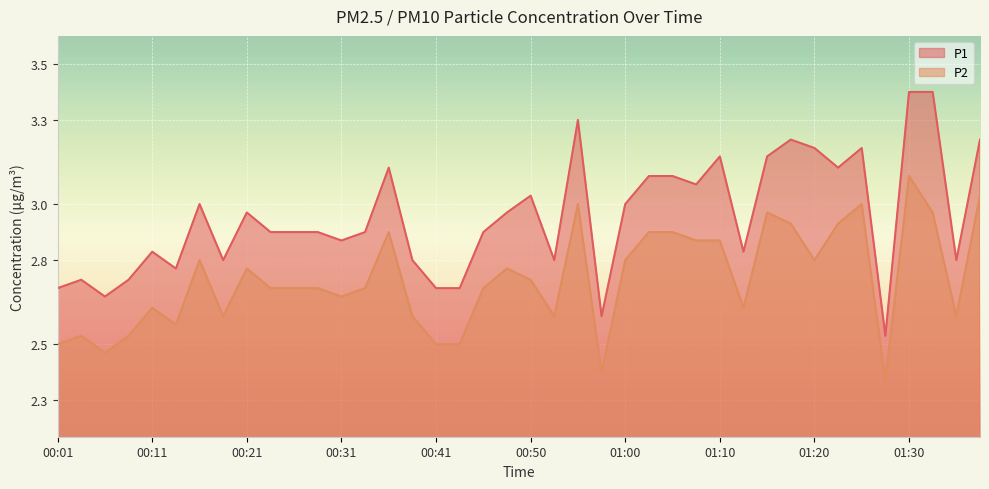

What is the value of the P1 point at the 19th from the left?

2.9